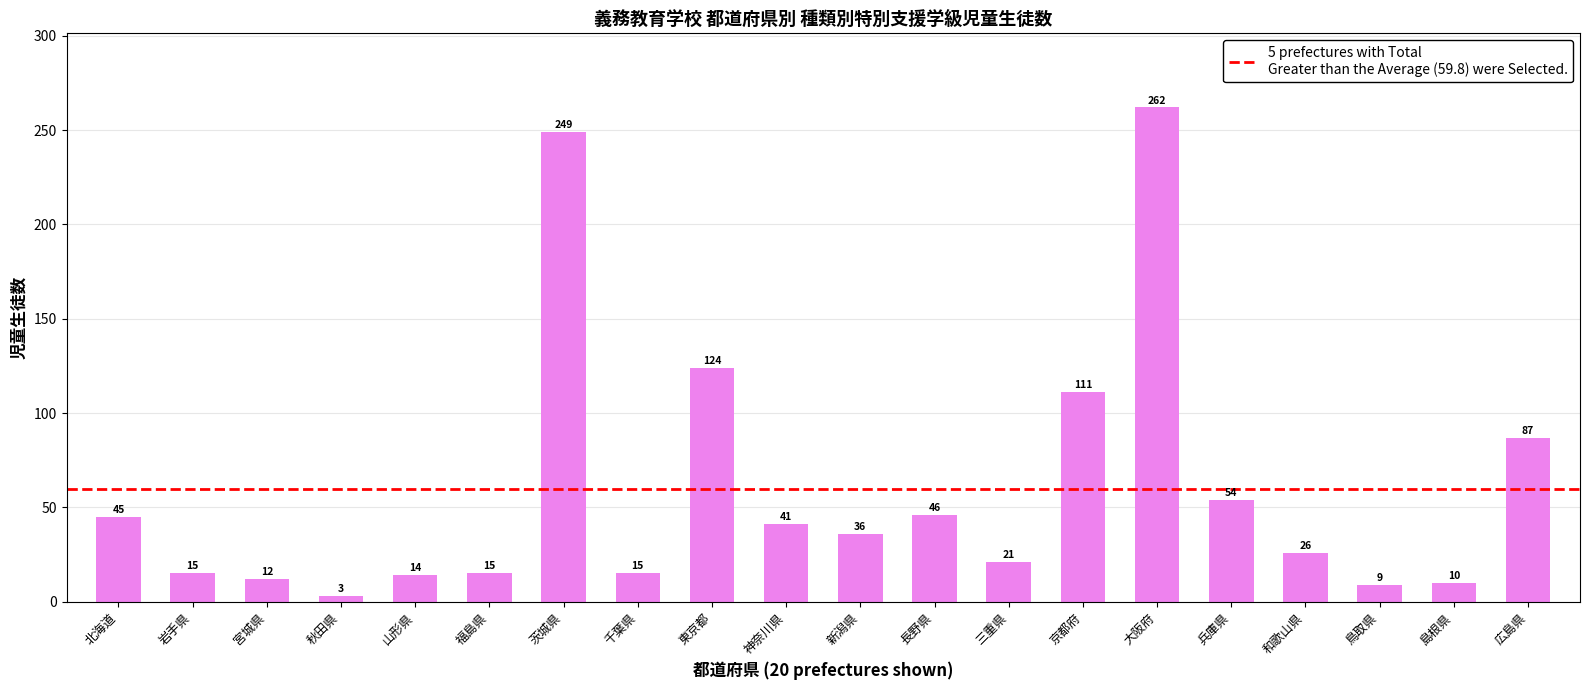

Where is the data nearest to the value 132?

東京都